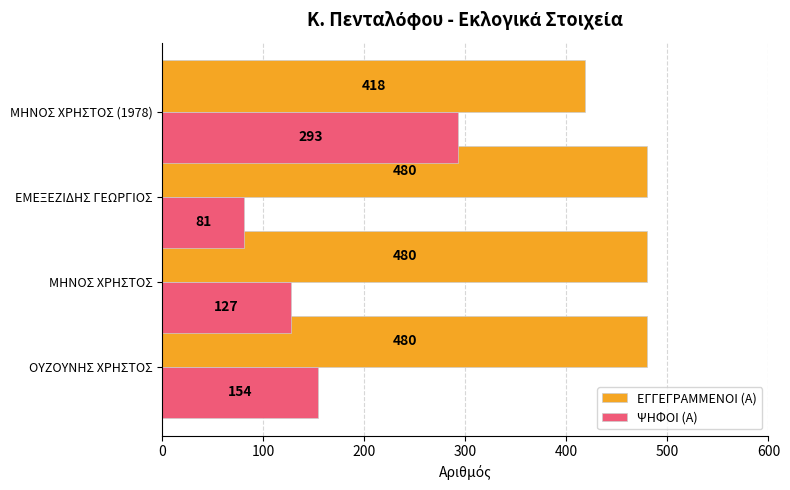

At how many categories does at least one series exceed 460?

3